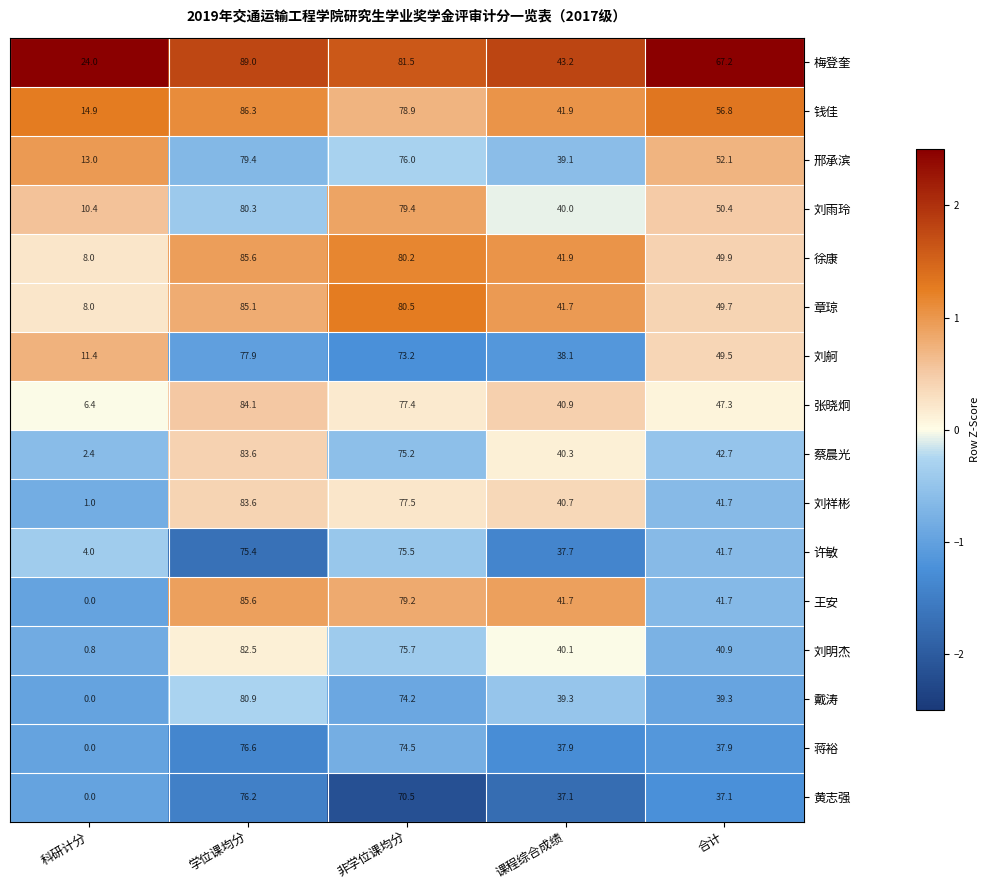

At which category is the sum across all series the highest?

学位课均分